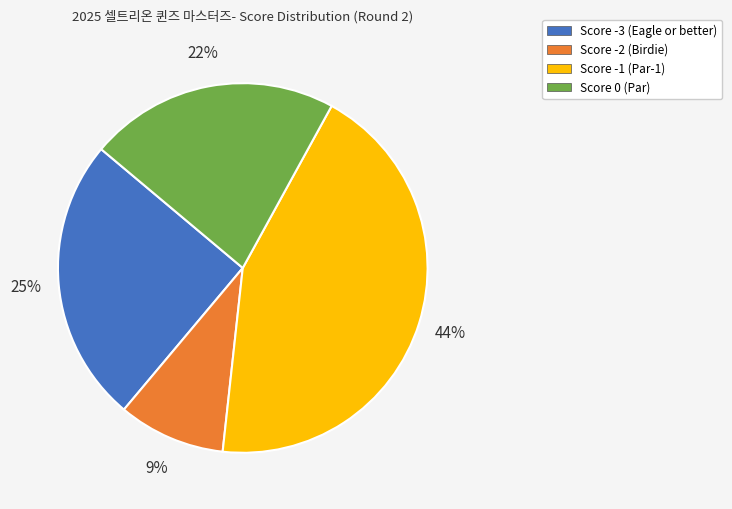

To the nearest percent, what is the average slice percentage?

25%